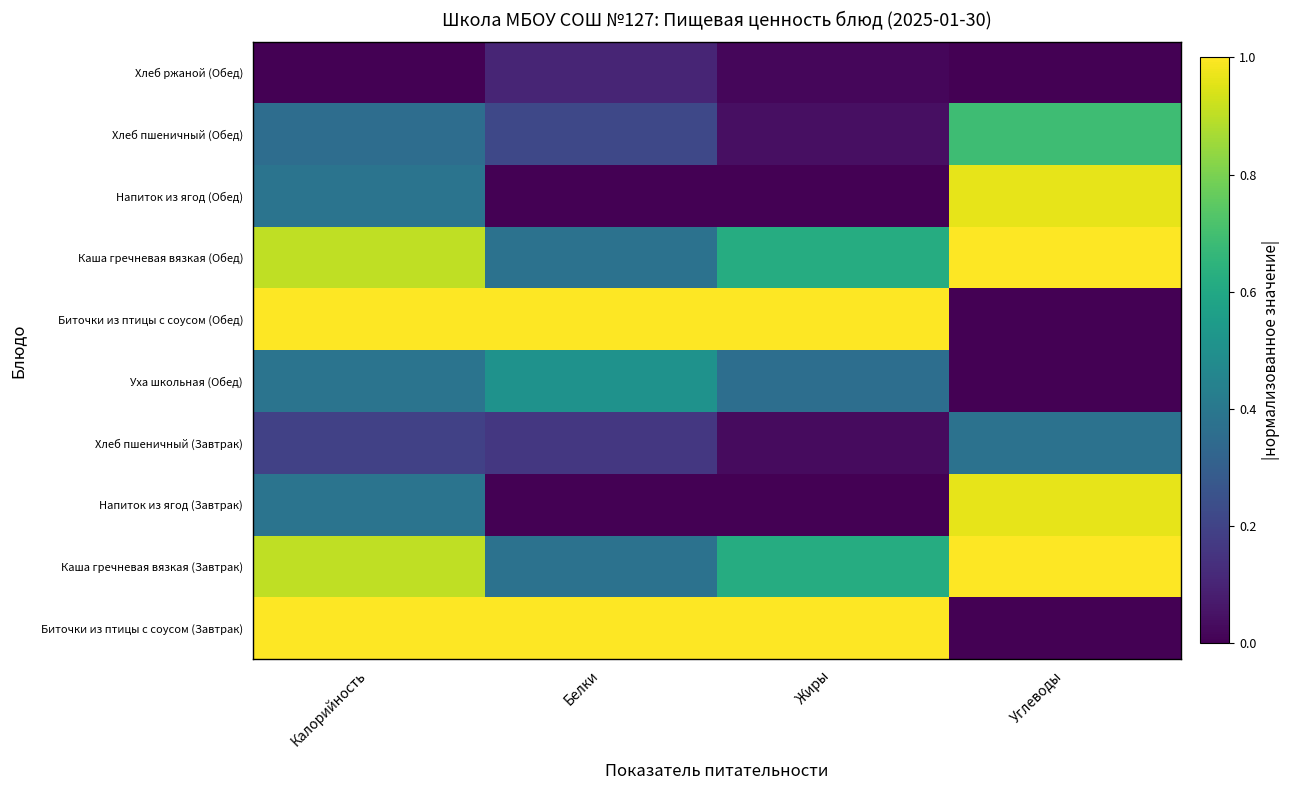

Reading left to right, list all the values displayed in this chart.

Биточки из птицы с соусом (Завтрак): Калорийность=1.0	Белки=1.0	Жиры=1.0	Углеводы=0.0
Каша гречневая вязкая (Завтрак): Калорийность=0.9	Белки=0.4	Жиры=0.6	Углеводы=1.0
Напиток из ягод (Завтрак): Калорийность=0.4	Белки=0.0	Жиры=0.0	Углеводы=1.0
Хлеб пшеничный (Завтрак): Калорийность=0.2	Белки=0.2	Жиры=0.0	Углеводы=0.4
Уха школьная (Обед): Калорийность=0.4	Белки=0.5	Жиры=0.4	Углеводы=0.0
Биточки из птицы с соусом (Обед): Калорийность=1.0	Белки=1.0	Жиры=1.0	Углеводы=0.0
Каша гречневая вязкая (Обед): Калорийность=0.9	Белки=0.4	Жиры=0.6	Углеводы=1.0
Напиток из ягод (Обед): Калорийность=0.4	Белки=0.0	Жиры=0.0	Углеводы=1.0
Хлеб пшеничный (Обед): Калорийность=0.4	Белки=0.2	Жиры=0.0	Углеводы=0.7
Хлеб ржаной (Обед): Калорийность=0.0	Белки=0.1	Жиры=0.0	Углеводы=0.0